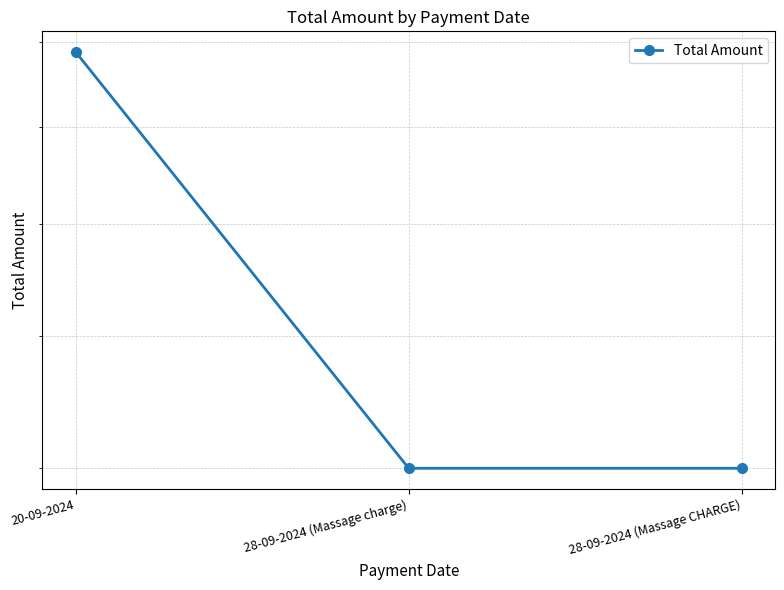

List the labels in order of value, largest first.

20-09-2024, 28-09-2024 (Massage charge), 28-09-2024 (Massage CHARGE)